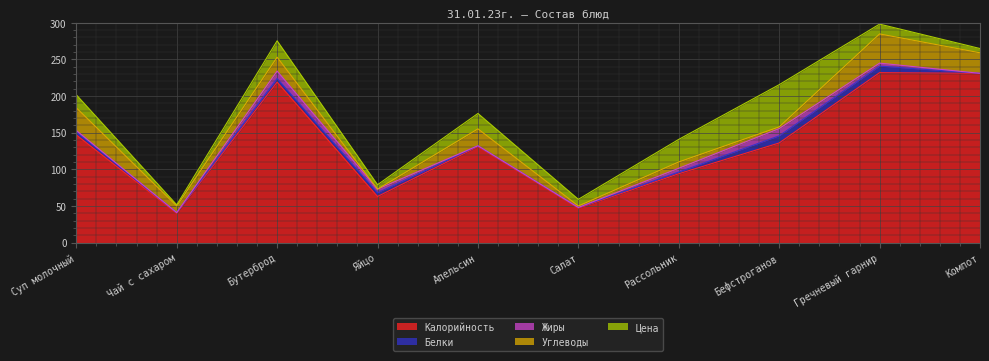

Which category has the lowest value in the Углеводы series?

Яйцо